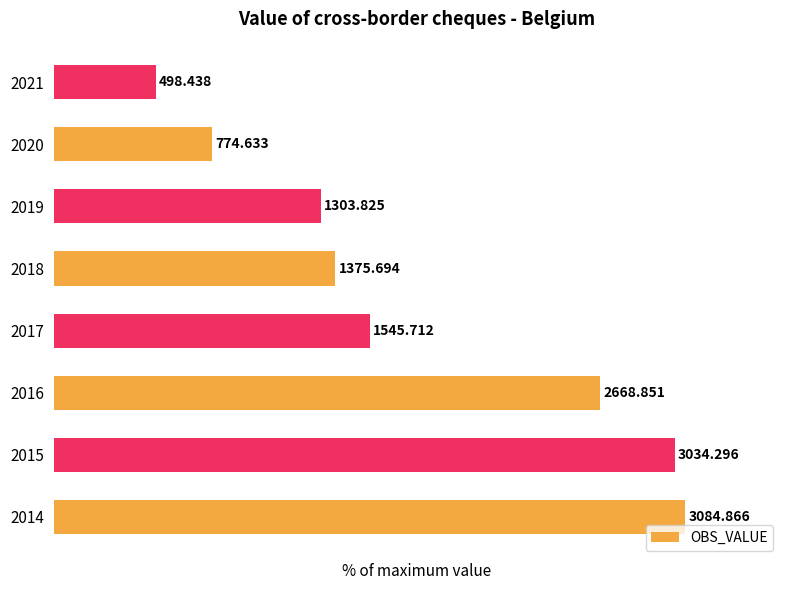

Does the chart contain any negative values?

No